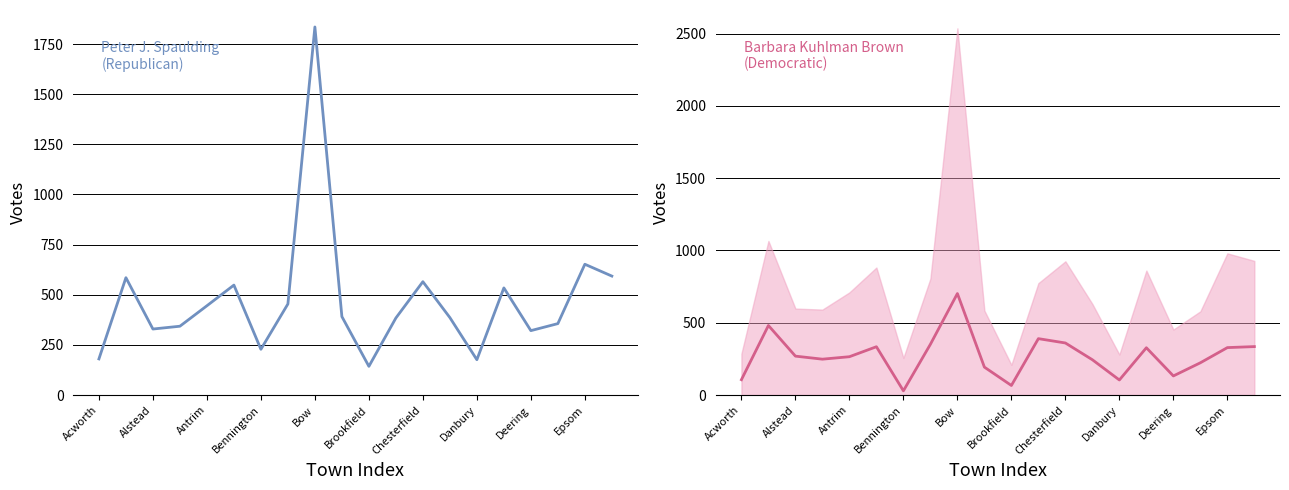

What is the sum of all Barbara Kuhlman Brown values?

5487